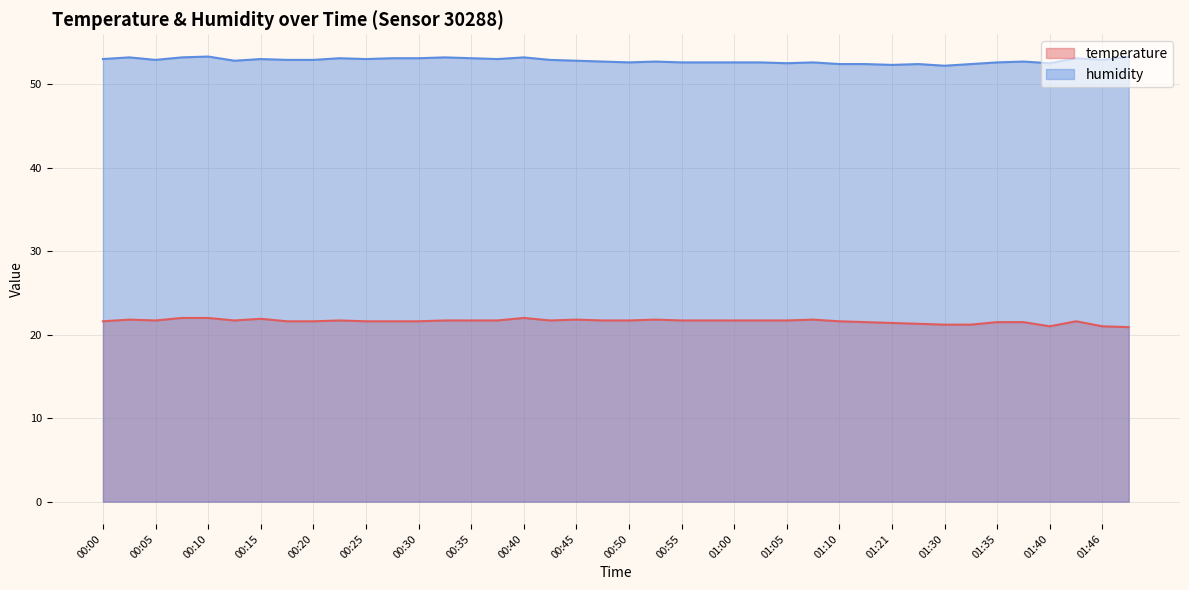

What is the difference between the second highest and second lowest values in the humidity series?

1.0